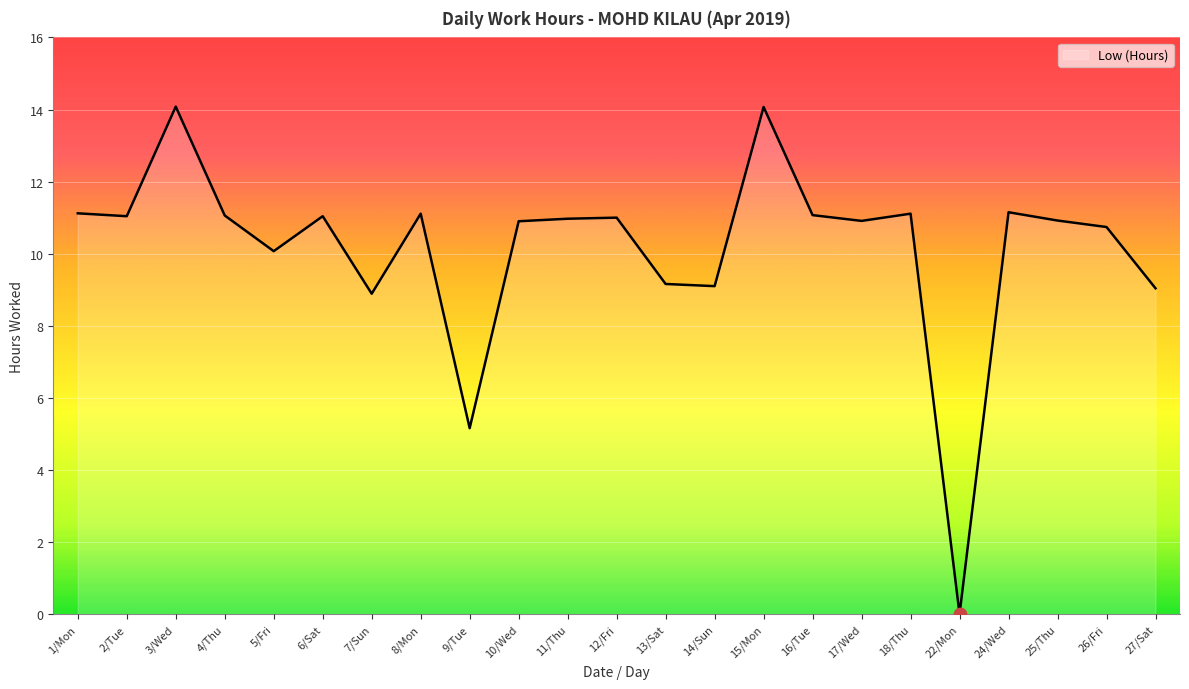

What is the ratio of the value at 9/Tue to the value at 17/Wed?

0.5